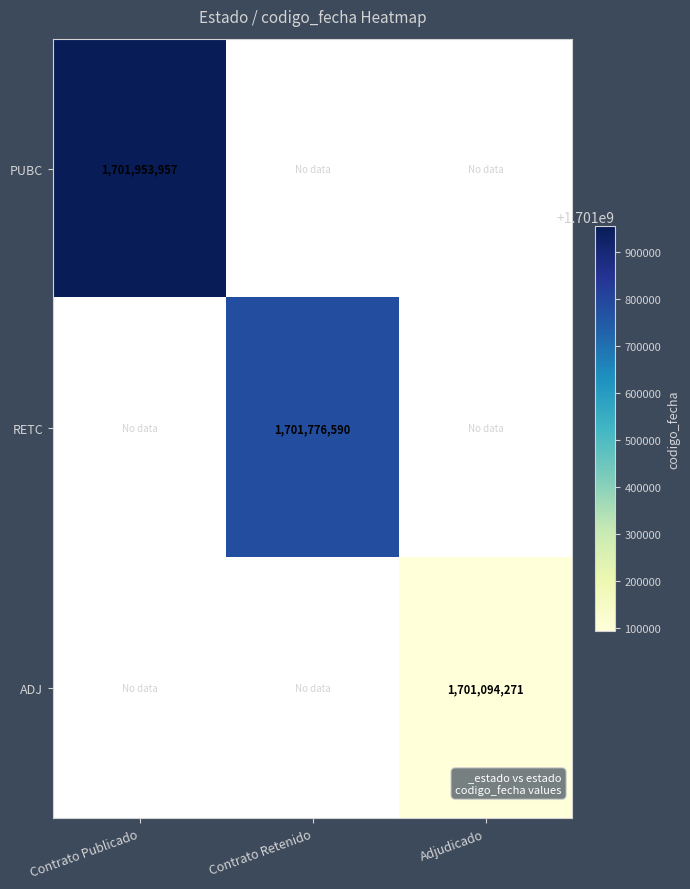

How many distinct data groups are displayed?

3